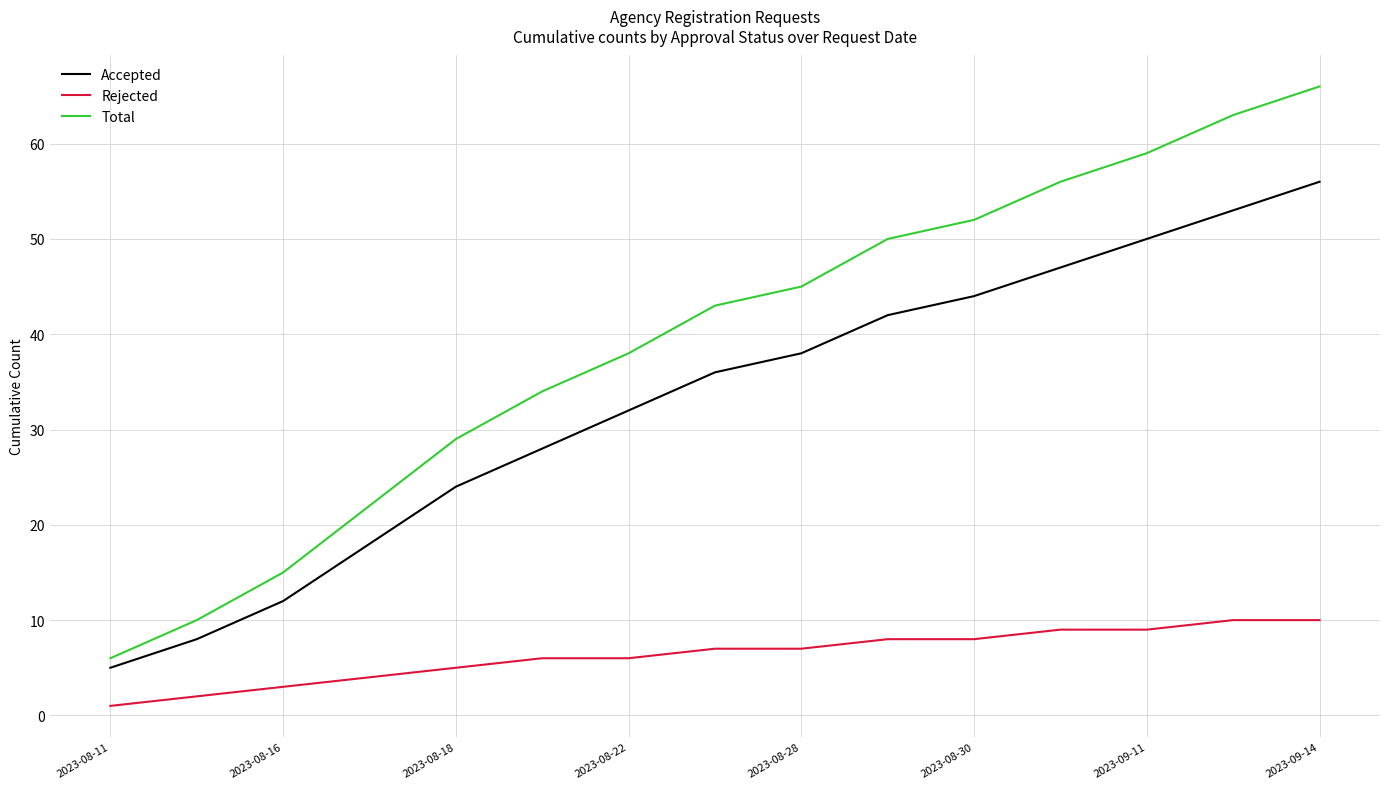

True or false: Rejected and Accepted cross at least once.

False